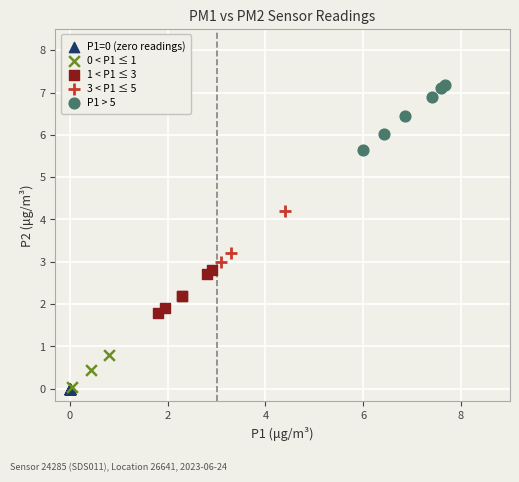

Which series contains the highest Y value?

P1 > 5